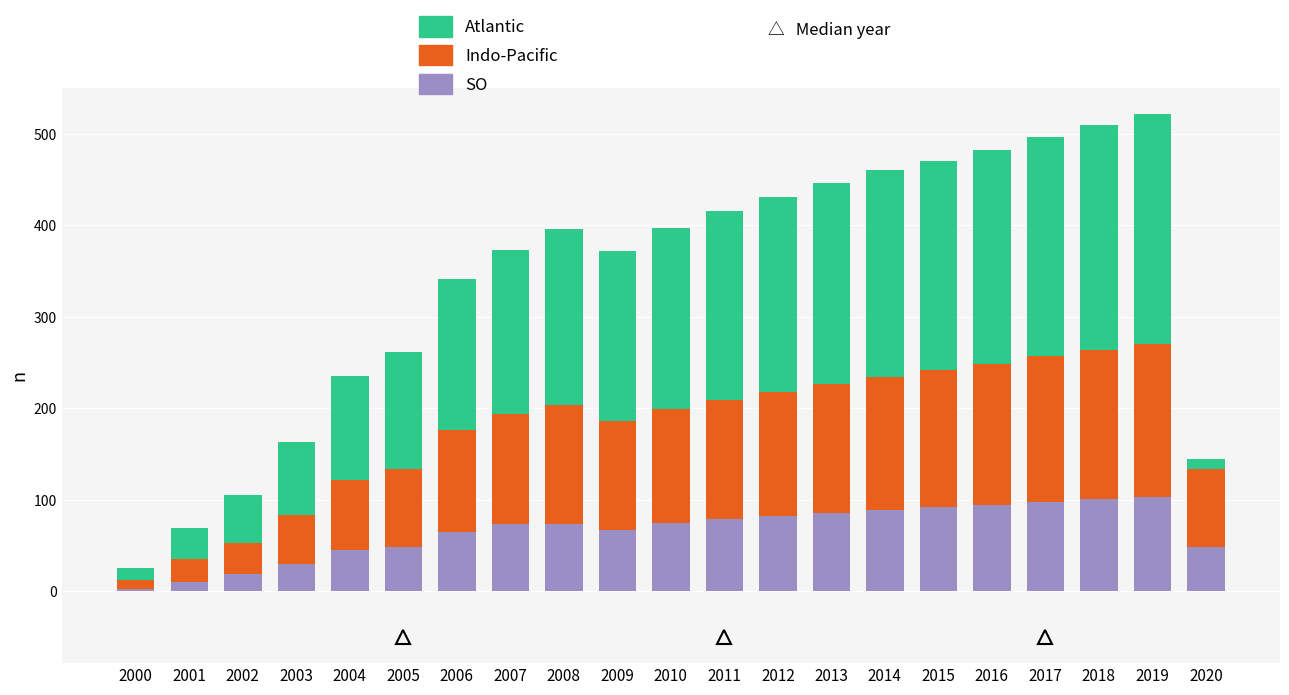

The SO series shows 10.3 at 2020. True or false?

False